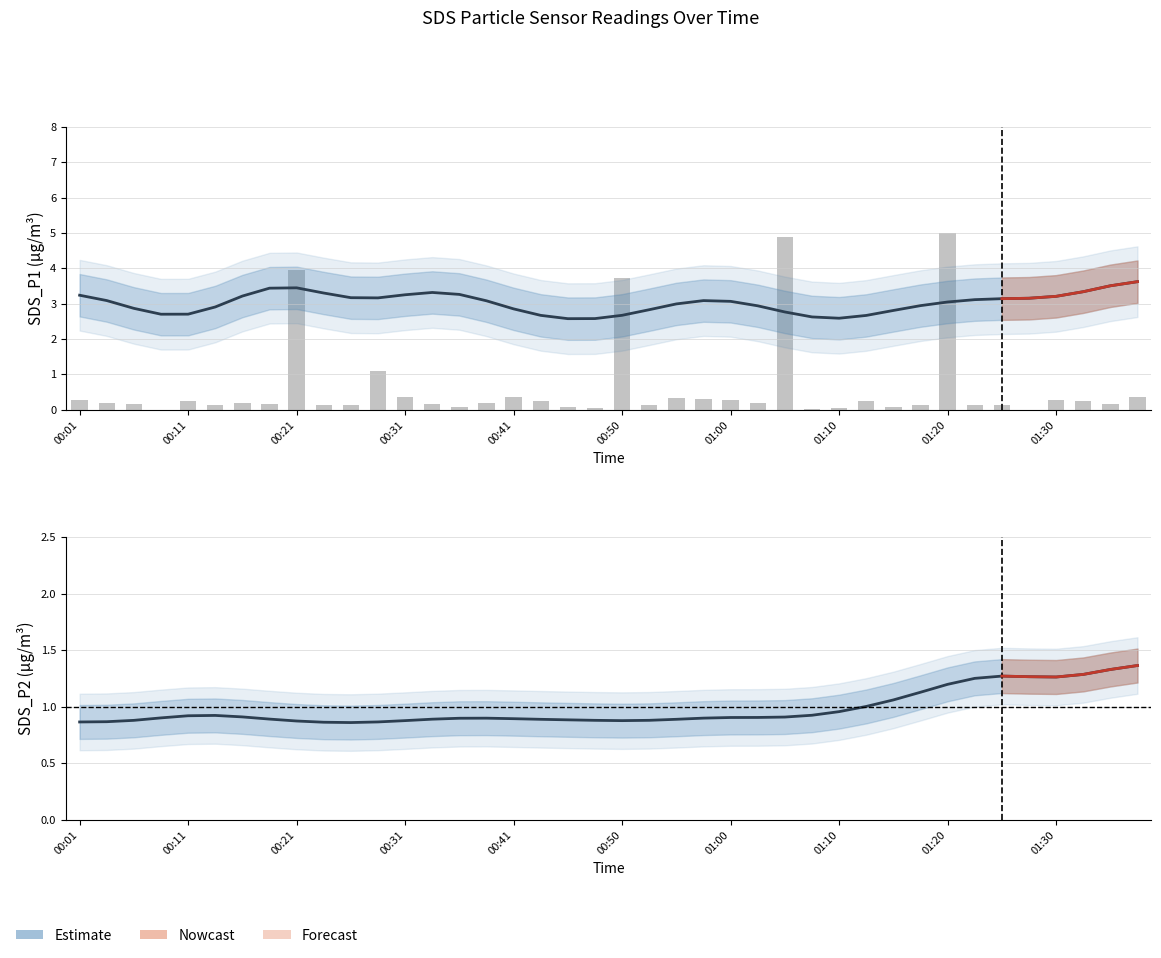

What is the spread (max minus min) of values at 22?

2.7